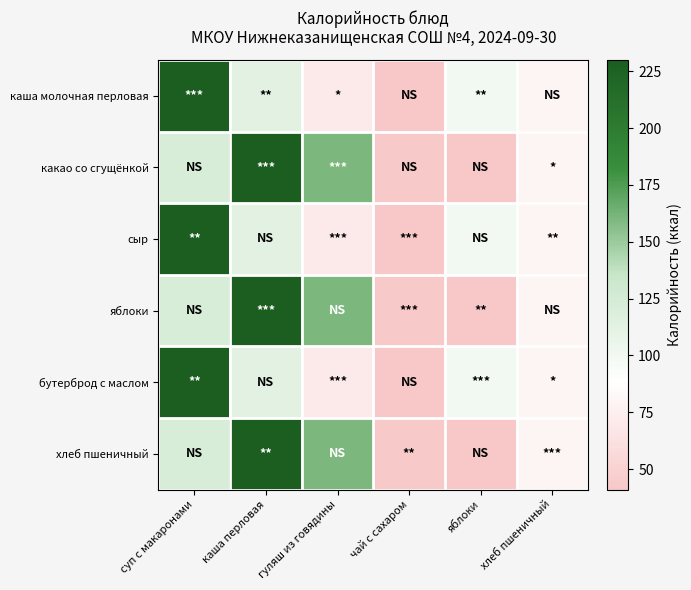

What is the total value across all series at чай с сахаром?

252